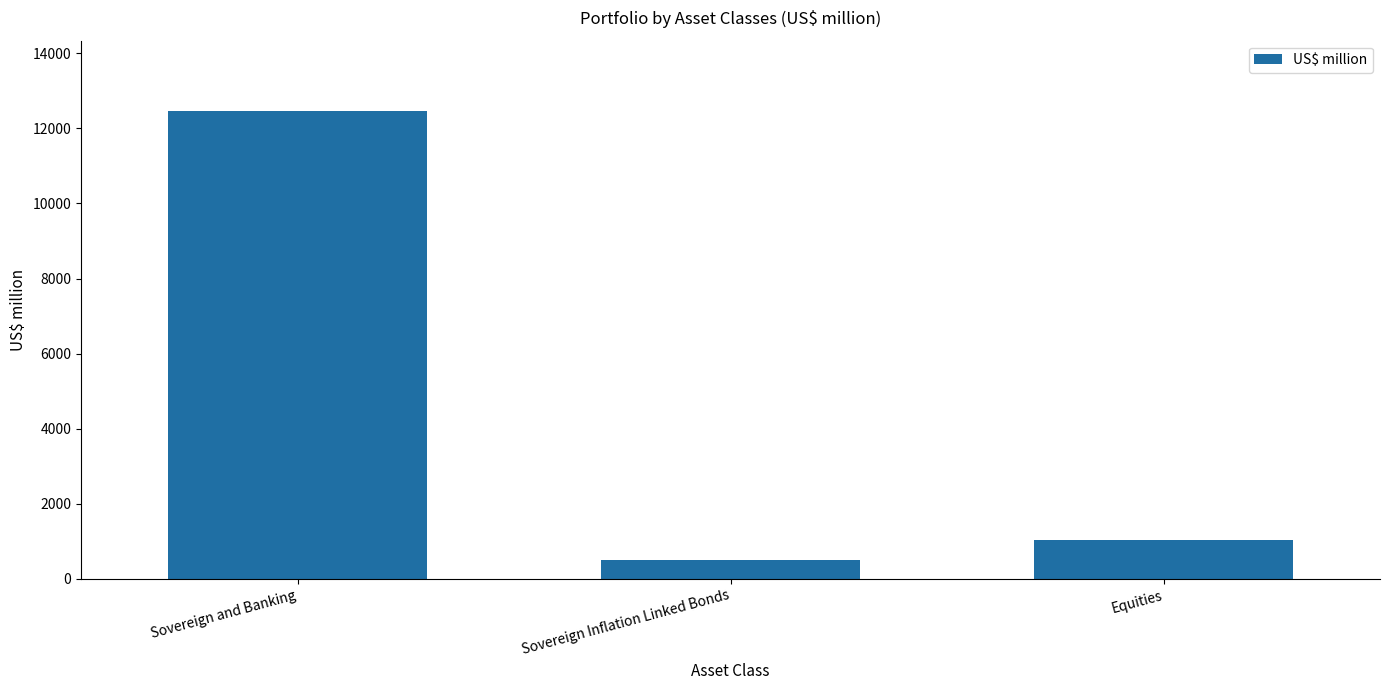

Reading left to right, what are all the values shown in this chart?

12466.6	492.4	1039.1